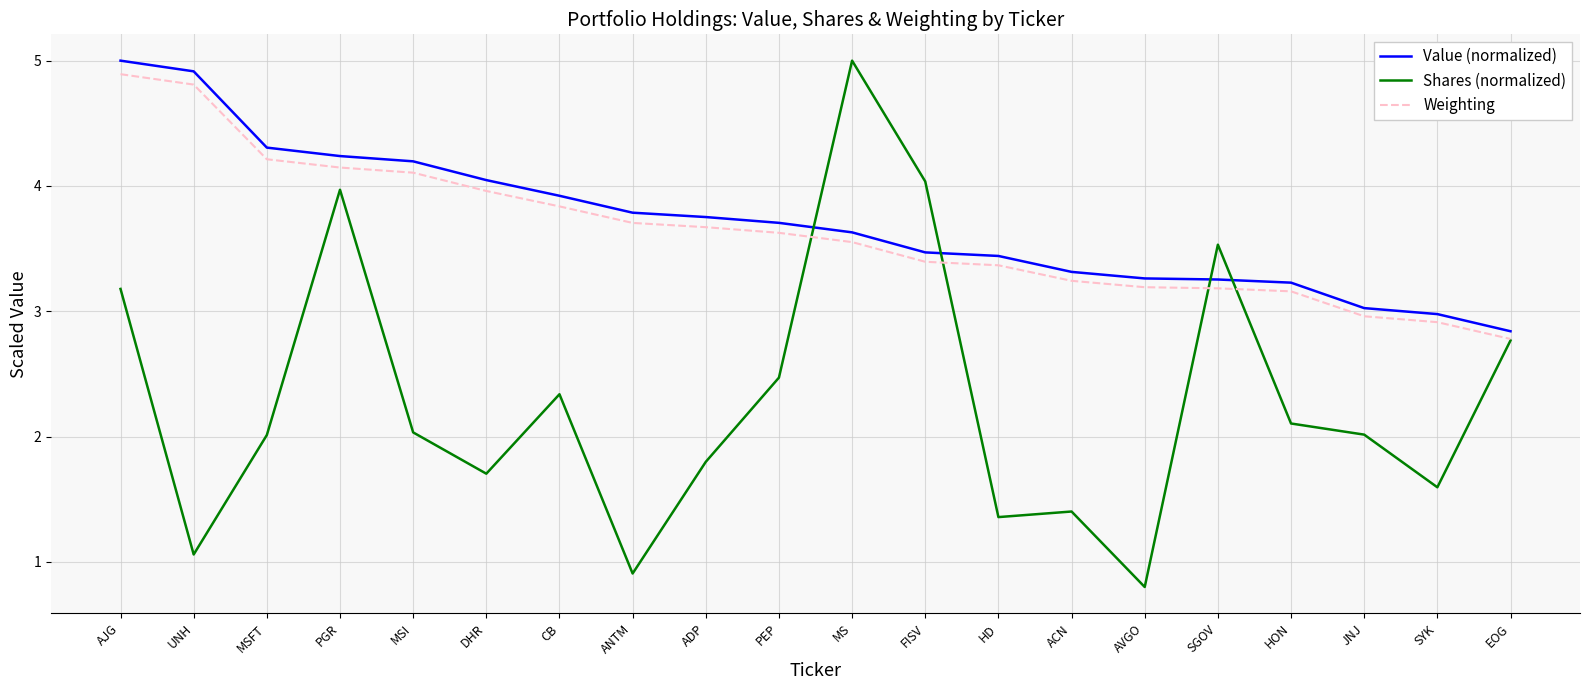

What position from the left is DHR?

6